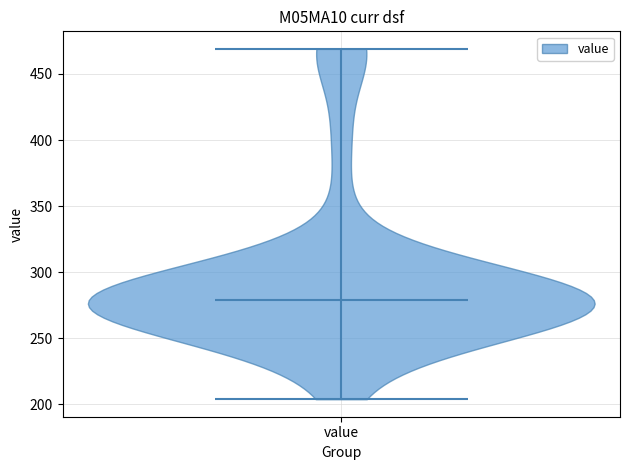

Read this violin plot against the y-axis: where its median line is, and the lowest and highest points the violin reaches. The values are not printed on the chart, so give them approximately, as read against the axis.

median line 280, lowest point 205, highest point 470